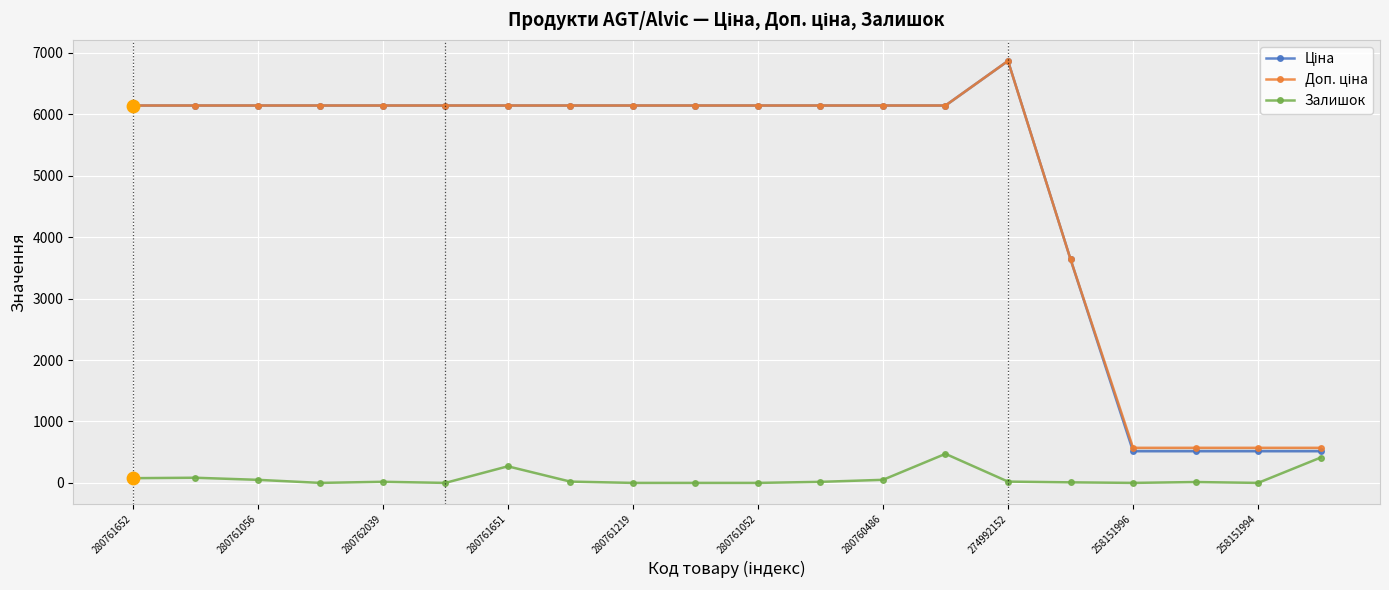

Which series has the largest total across all categories?

Доп. ціна